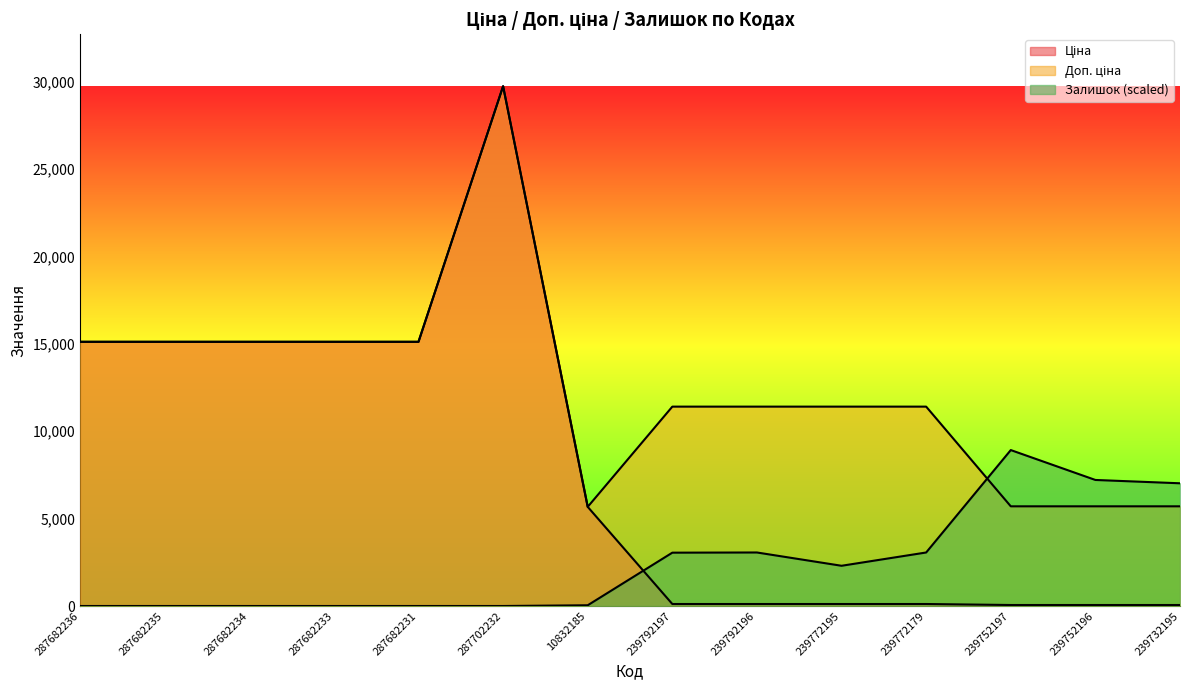

Reading left to right, what are all the values shown in this chart?

Ціна: 15120.0	15120.0	15120.0	15120.0	15120.0	29747.2	5673.8	114.1	114.1	114.1	114.1	57.0	57.0	57.0
Доп. ціна: 15120.0	15120.0	15120.0	15120.0	15120.0	29747.2	5673.8	11410.0	11410.0	11410.0	11410.0	5705.0	5705.0	5705.0
Залишок: 0.0	0.0	0.0	0.0	0.0	0.0	42.2	3052.2	3062.7	2302.3	3062.7	8924.2	7213.3	7023.2